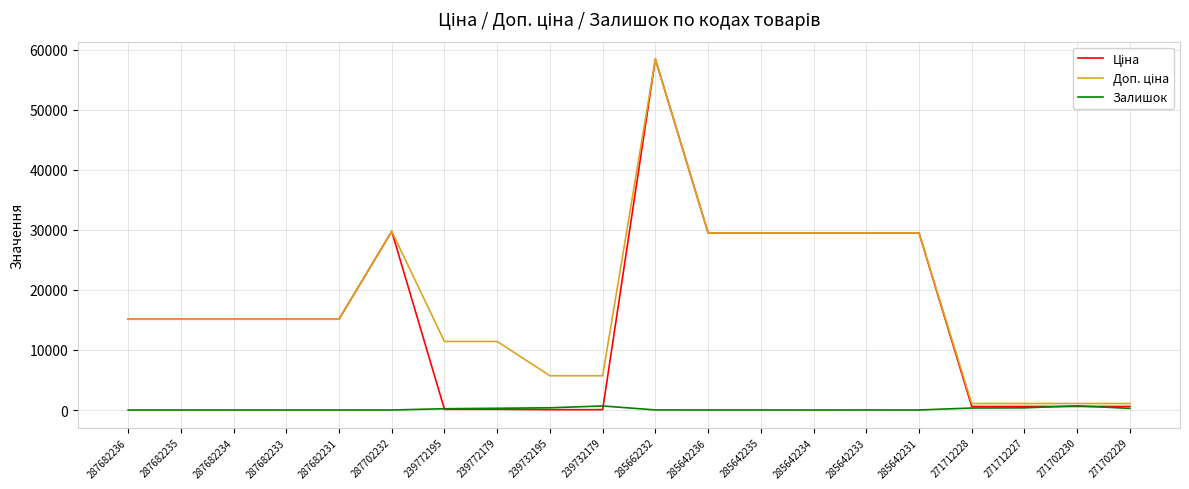

The value of Залишок at 287682231 is 0.0. True or false?

True